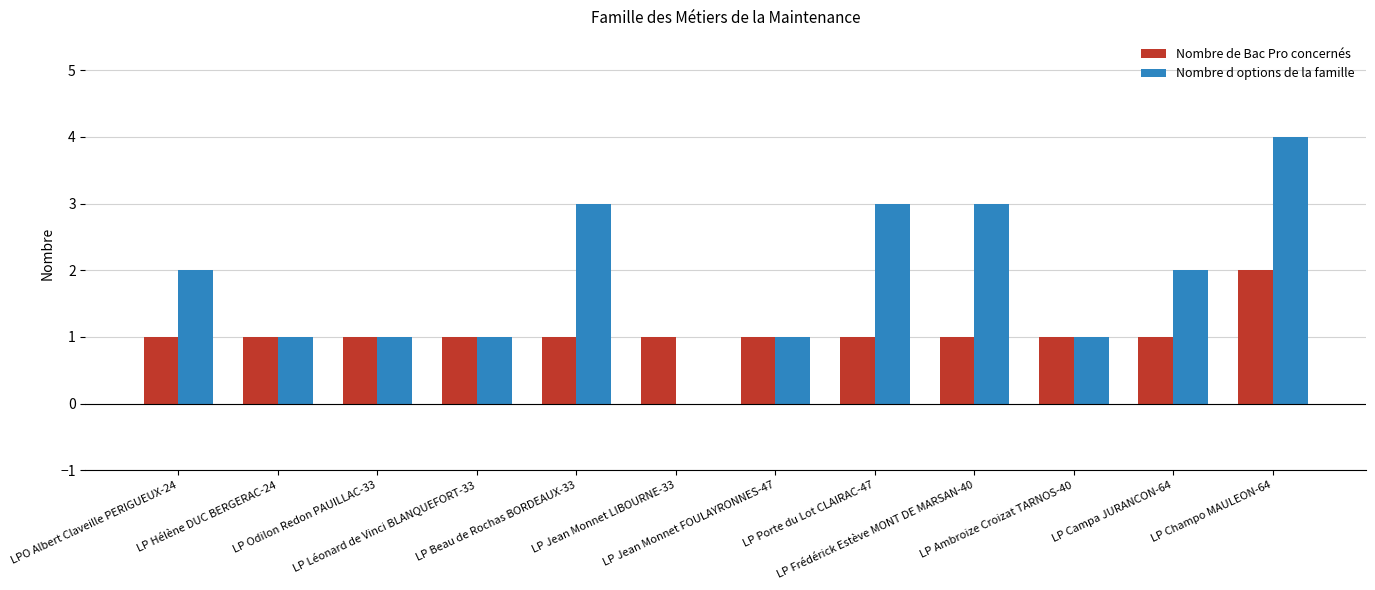

What is the maximum value for Nombre d options de la famille?

4